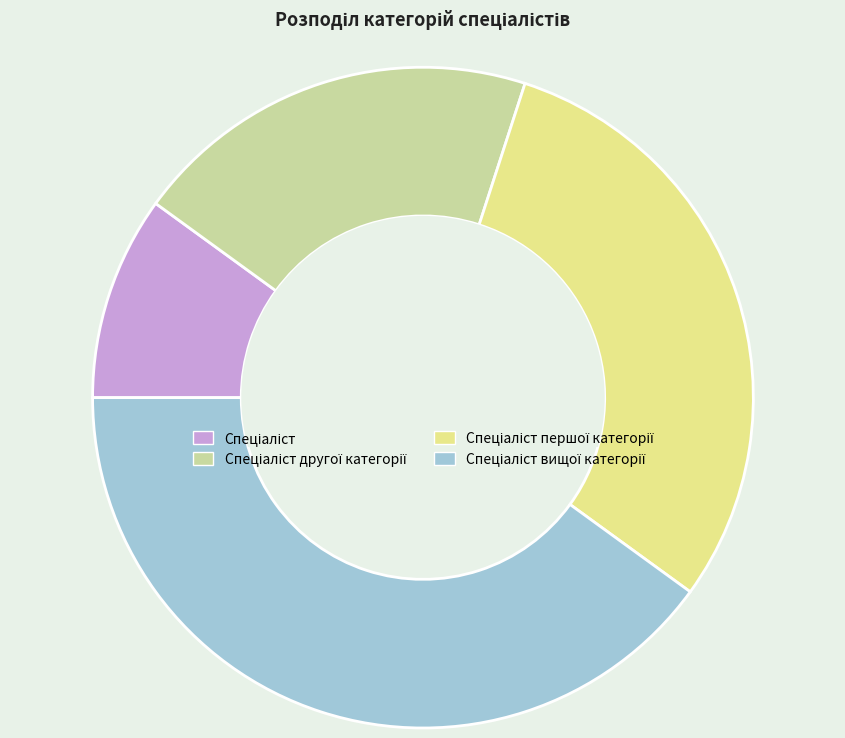

Is there a majority slice in this chart?

No